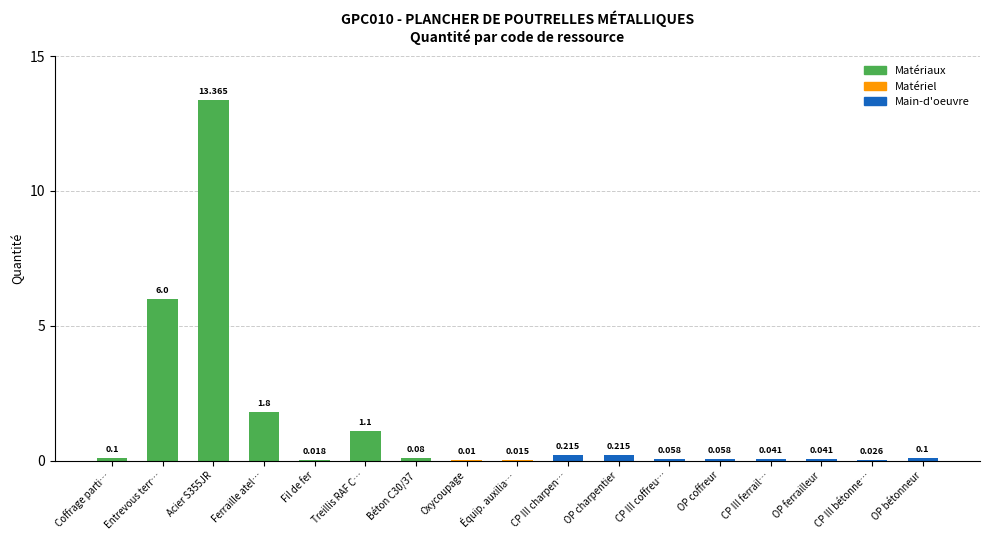

Which has a higher value, Fil de fer or CP III bétonne…?

CP III bétonne…